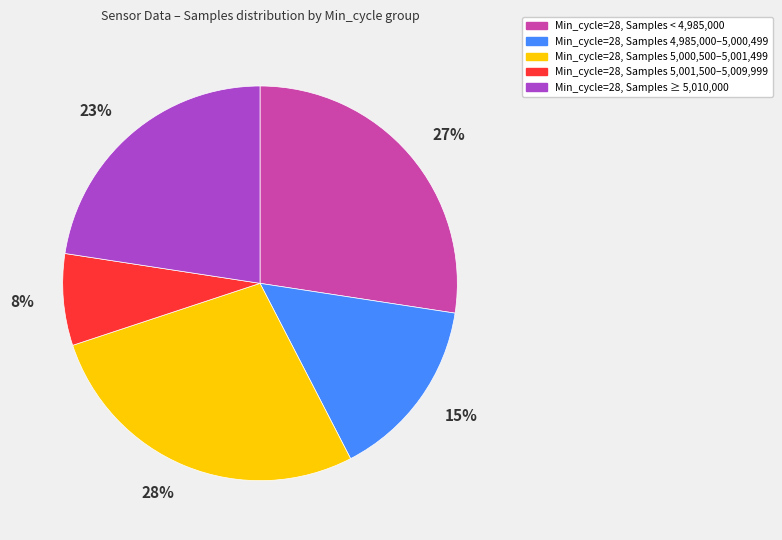

Which category has the smallest portion of the pie?

Min_cycle=28, Samples 5,001,500–5,009,999